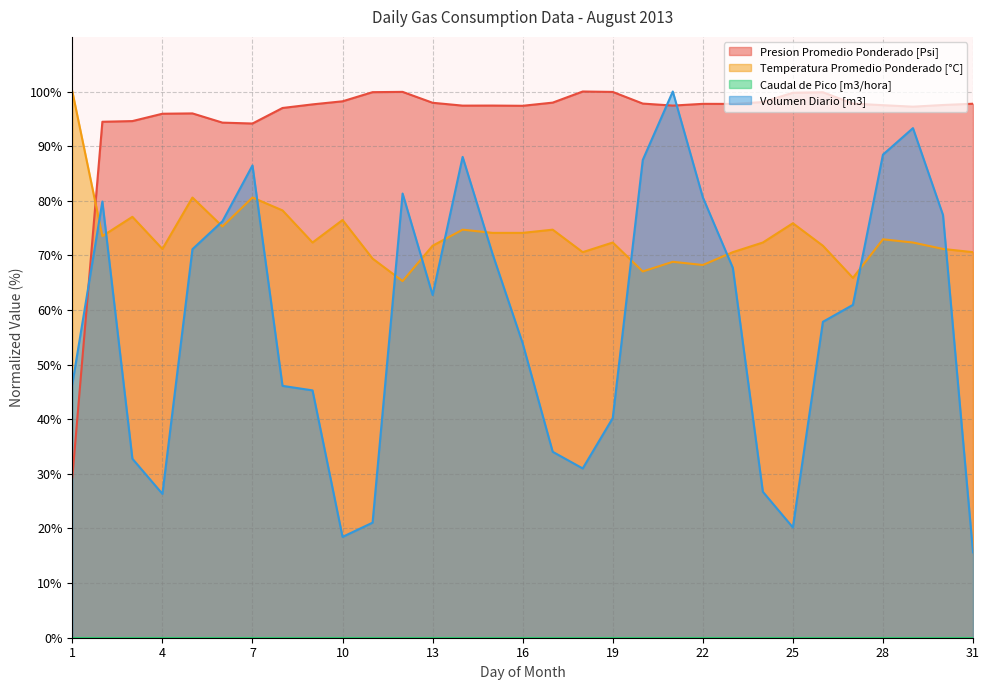

The Volumen Diario [m3] series shows 34.0 at 17. True or false?

True